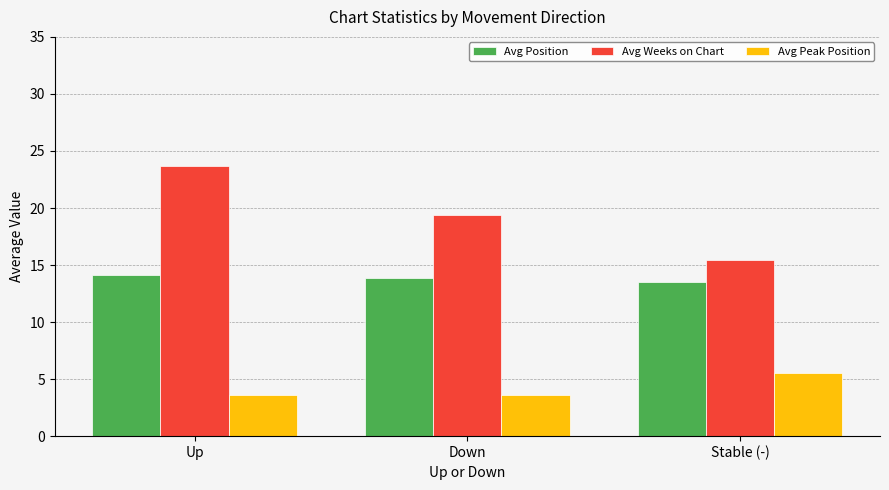

Between Down and Stable (-), which series saw the biggest shift?

Avg Weeks on Chart